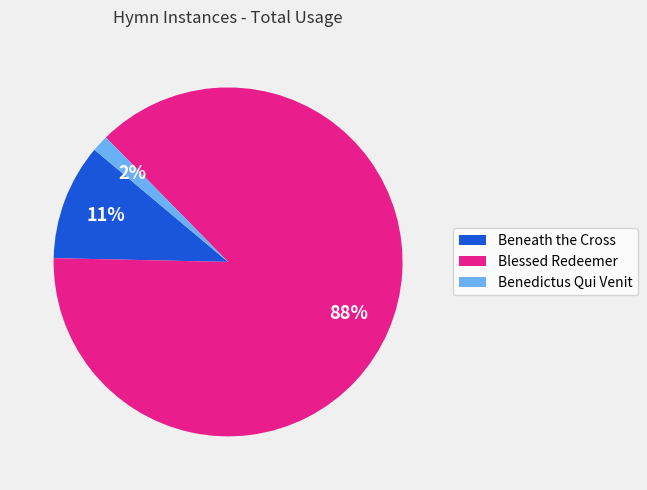

To the nearest percent, what is the difference between the Beneath the Cross and Benedictus Qui Venit slice percentages?

9%